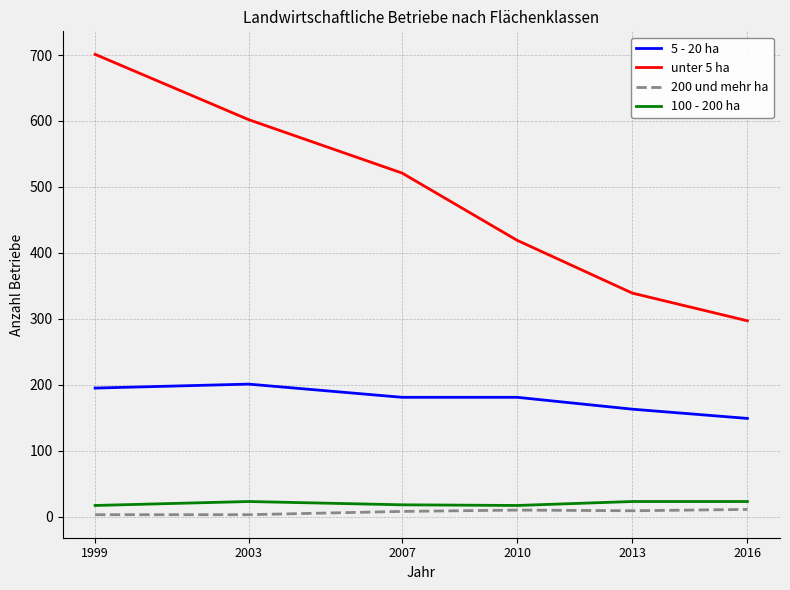

What is the difference between the highest and lowest values at 1999?

698